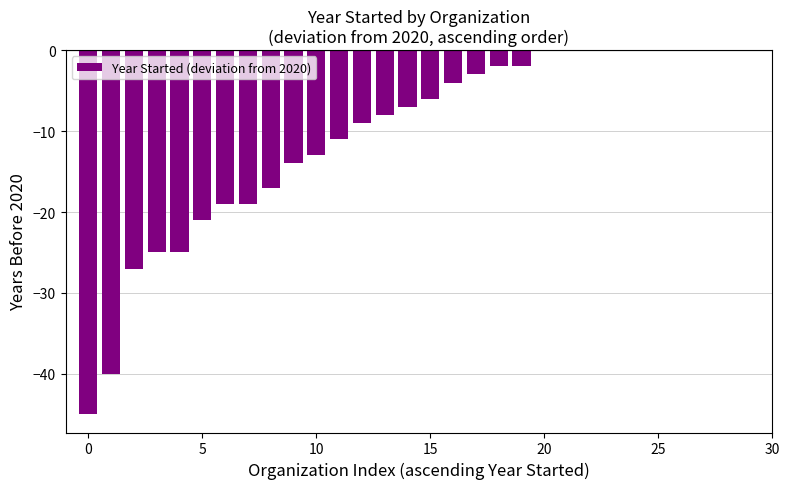

What is the average value?

-11